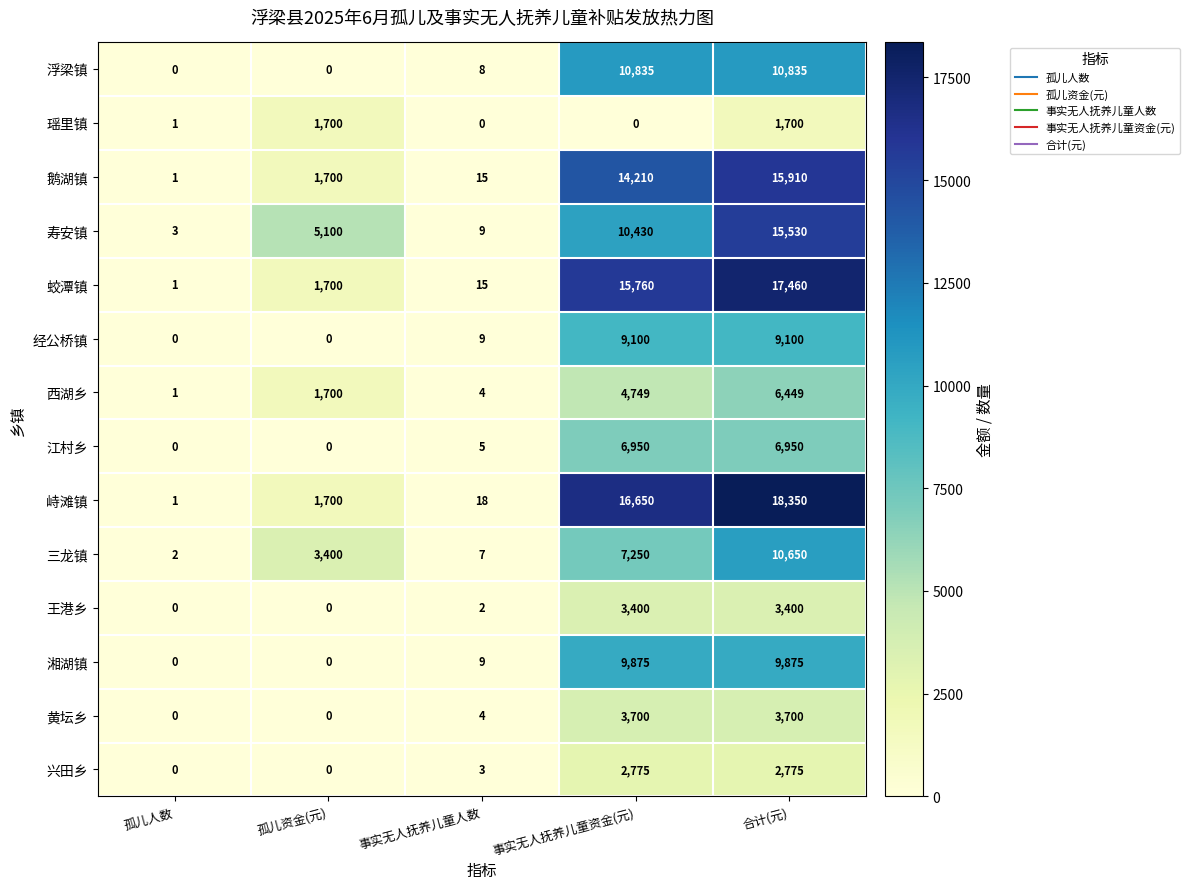

At how many categories does at least one series exceed 13079?

2